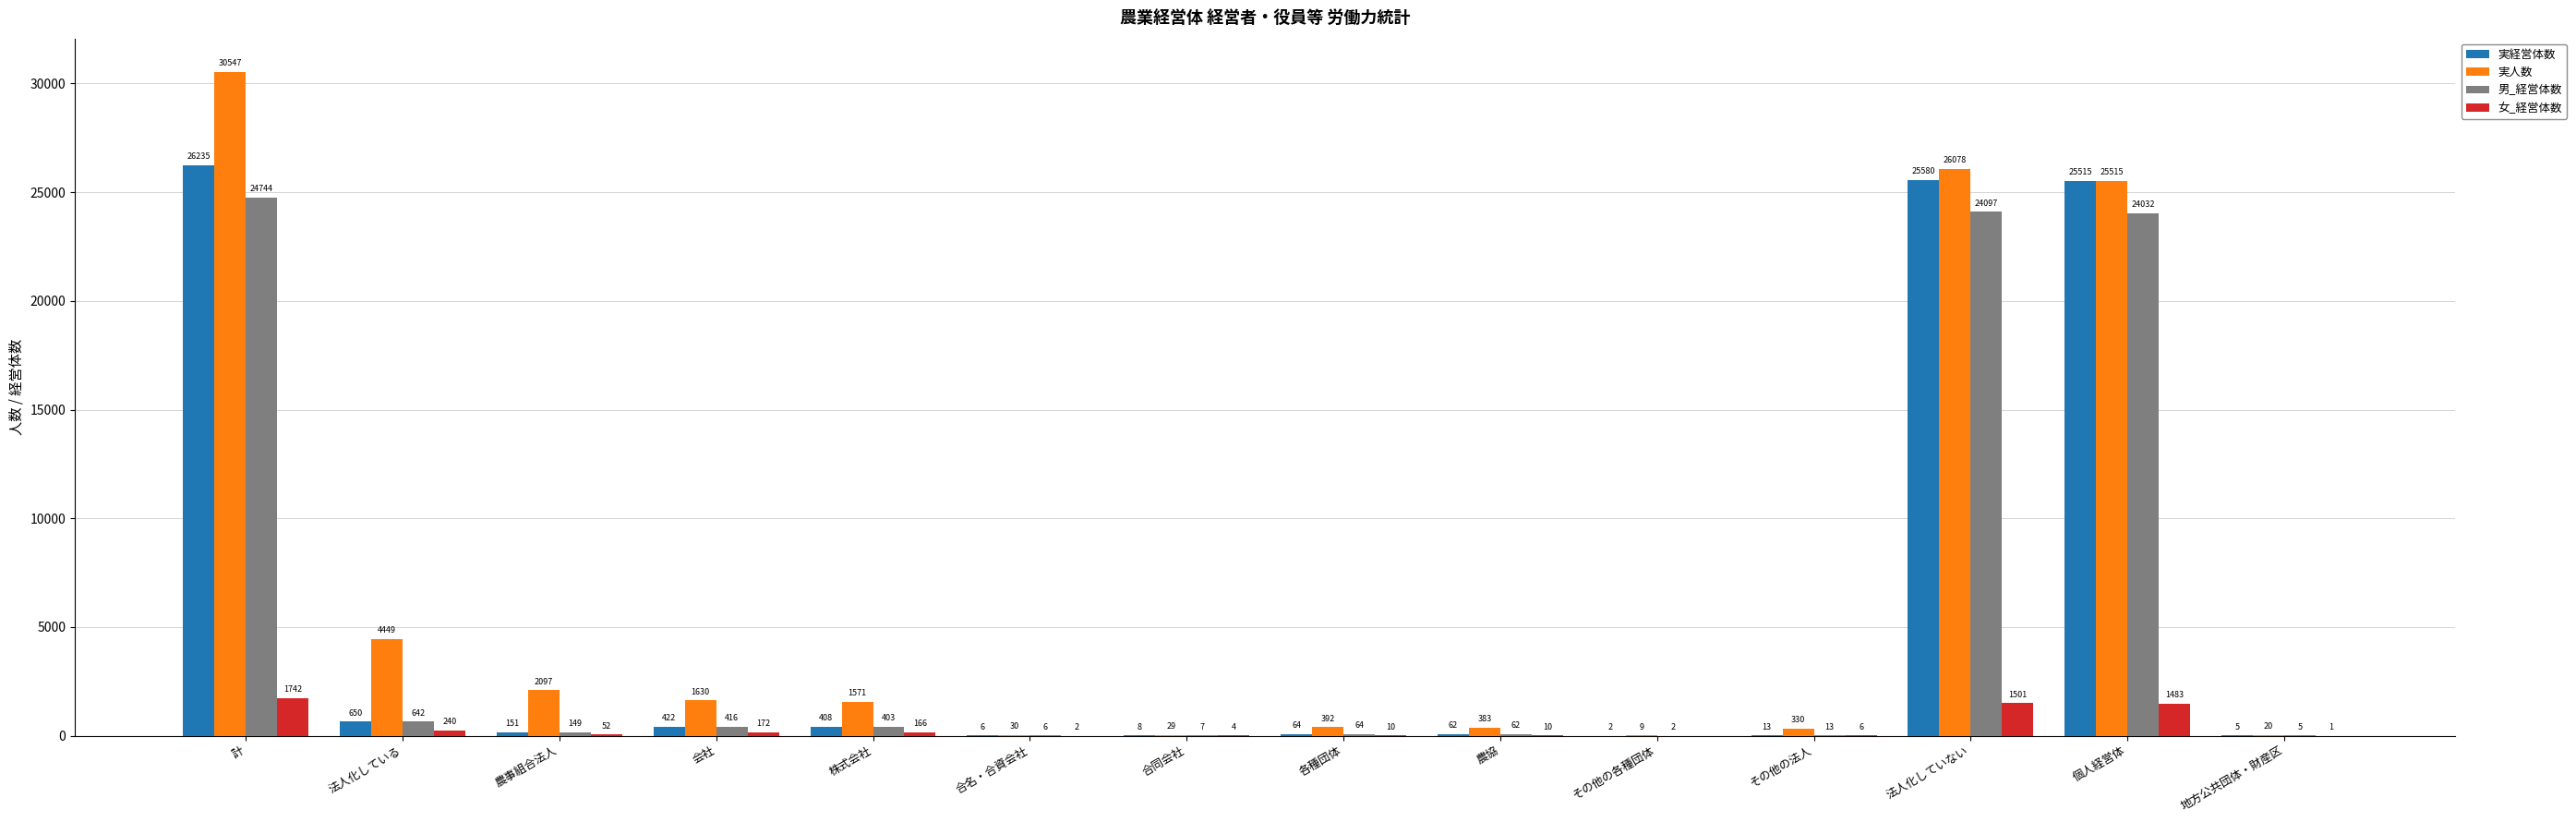

What is the sum of all 実人数 values?

93080